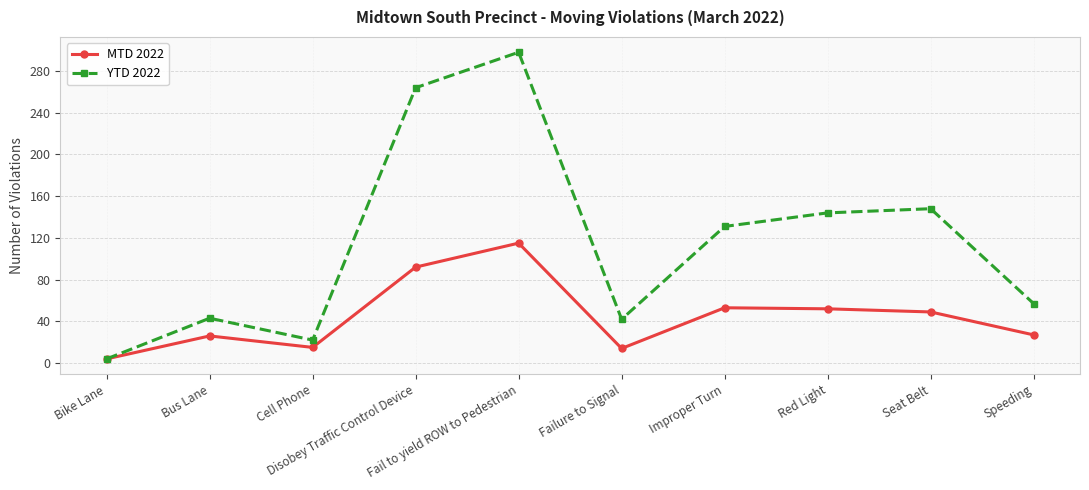

Rank the series by their average value, from highest to lowest.

YTD 2022, MTD 2022